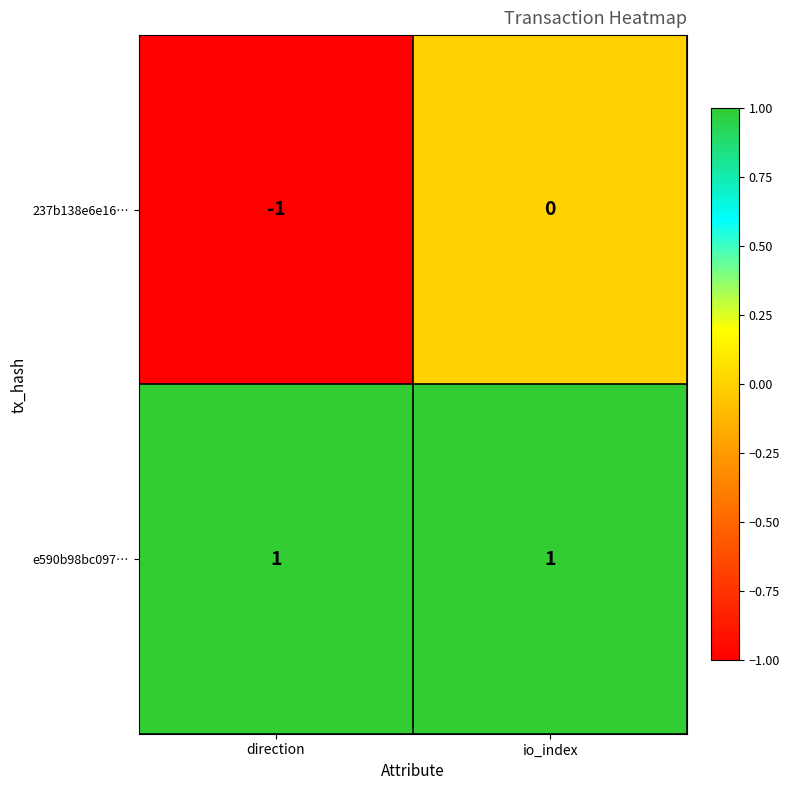

Which category has the lowest value in the 237b138e6e16… series?

direction